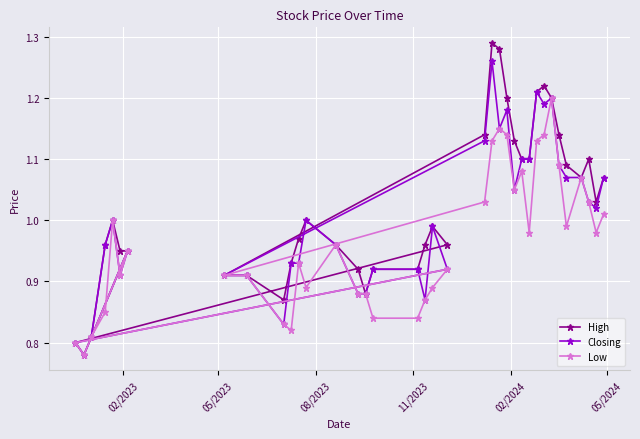

True or false: Low and High intersect in this chart.

False